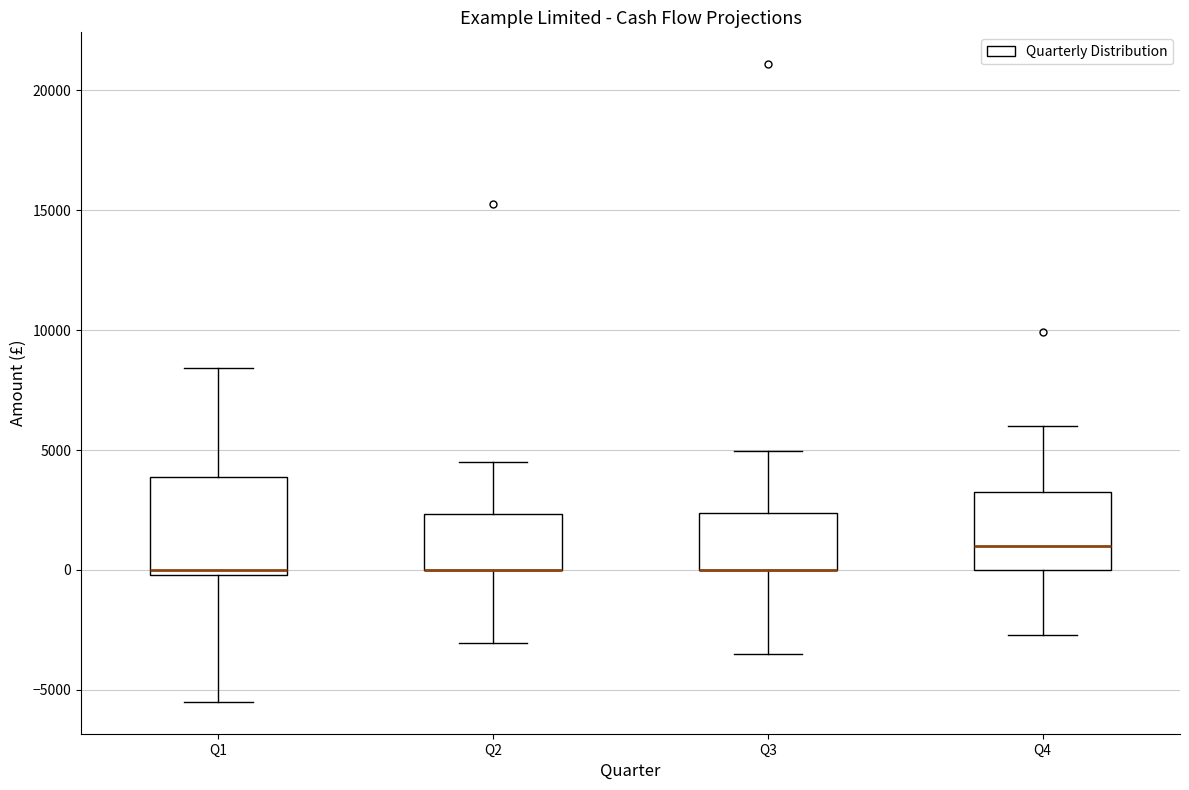

Reading left to right, transcribe this box plot: for each box, give where its median line is, the range the box spans, and where its two whiskers end, as read against the y-axis. The values are not printed on the chart, so give them approximately, as read against the axis.

Q1: median 0 (just above the box's lower edge), box 0 to 4000, whiskers -5500 to 8500
Q2: median 0 (drawn on the box's lower edge), box 0 to 2500, whiskers -3000 to 4500
Q3: median 0 (drawn on the box's lower edge), box 0 to 2500, whiskers -3500 to 5000
Q4: median 1000, box 0 to 3000, whiskers -2500 to 6000